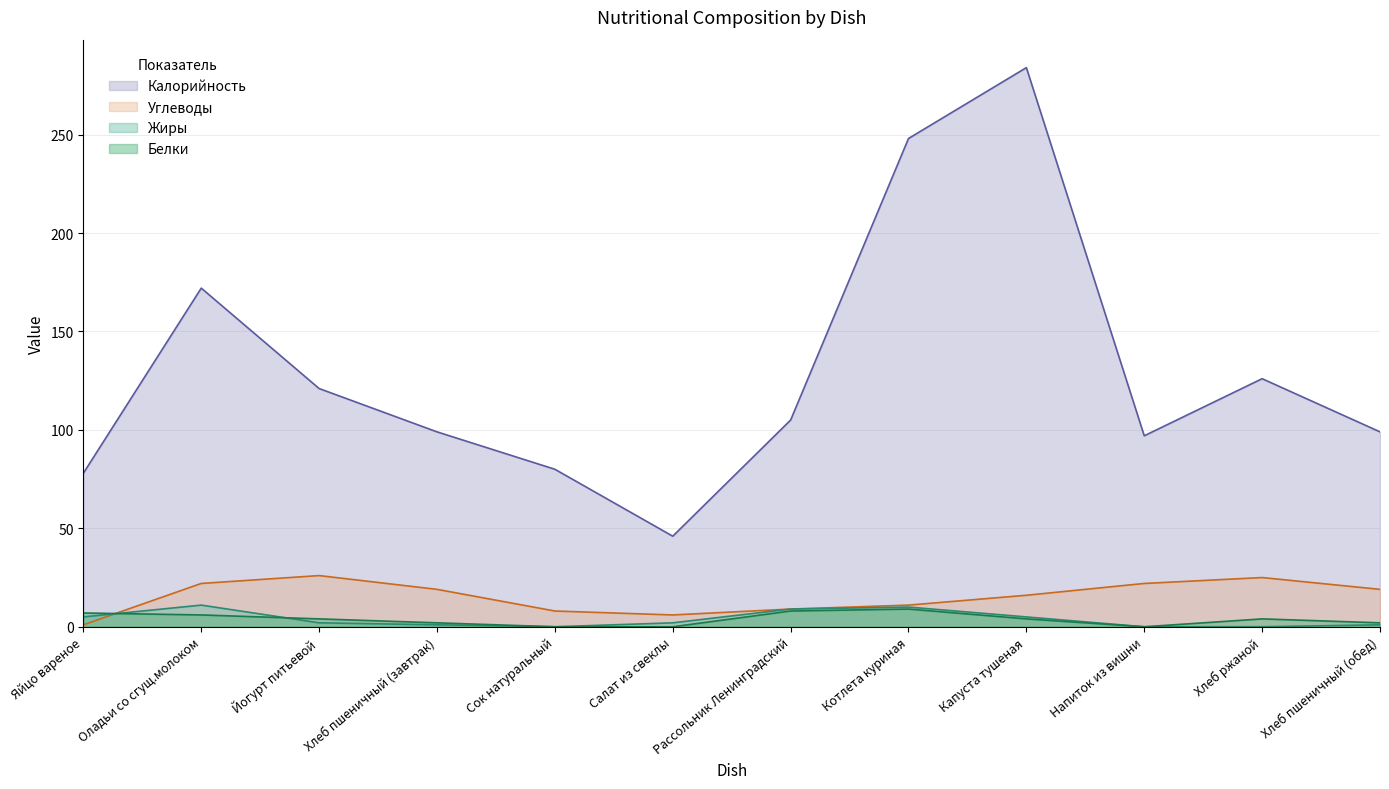

What are all the series names shown in the legend?

Калорийность, Углеводы, Жиры, Белки